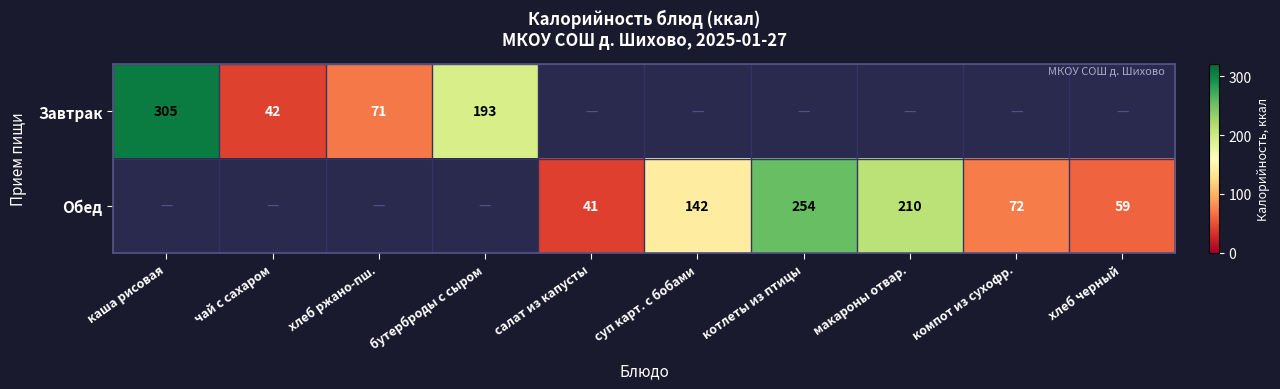

The value of Обед at котлеты из птицы is 254. True or false?

True